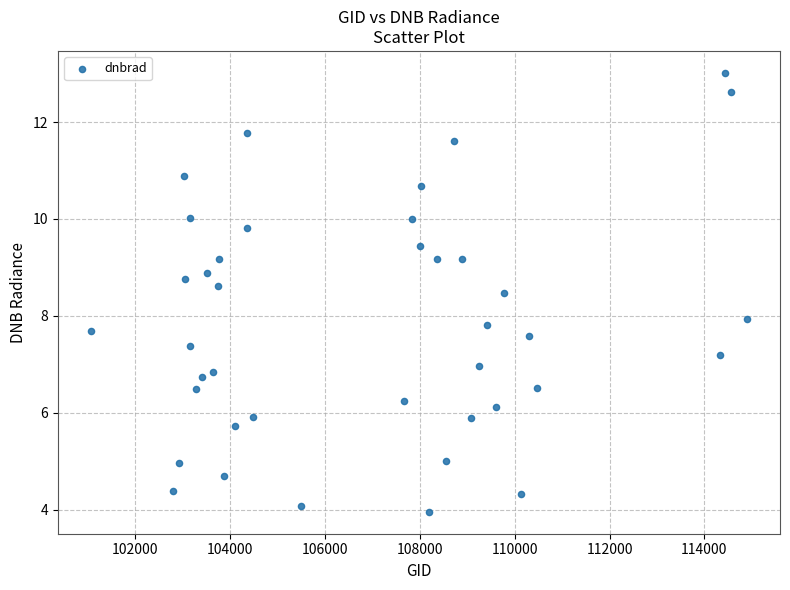

What is the range of Y values (max minus min)?

9.1